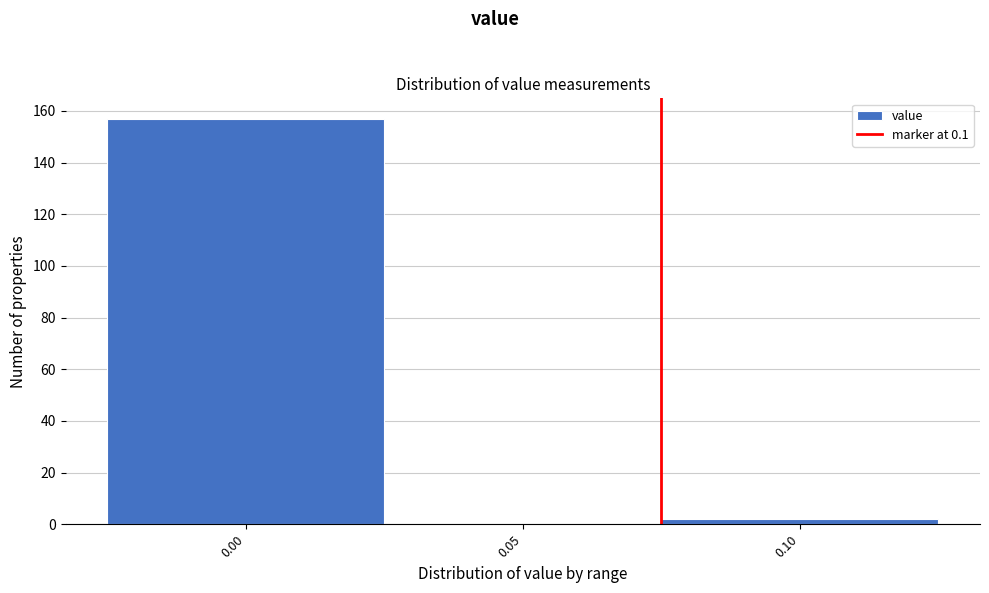

Reading left to right, what are all the values shown in this chart?

0.00=157	0.05=0	0.10=2